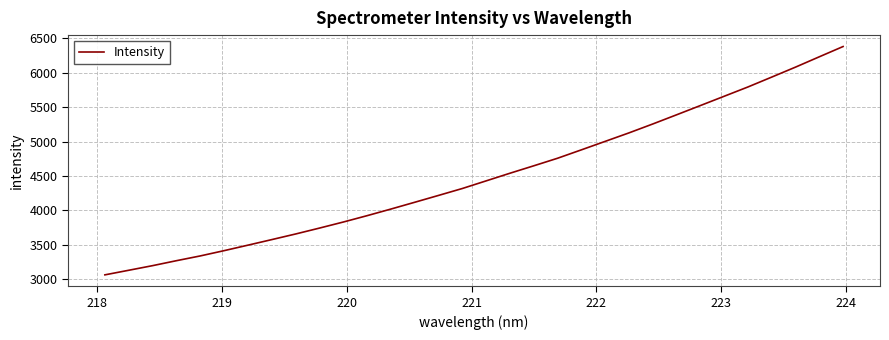

What is the maximum value shown in the chart?

6381.1